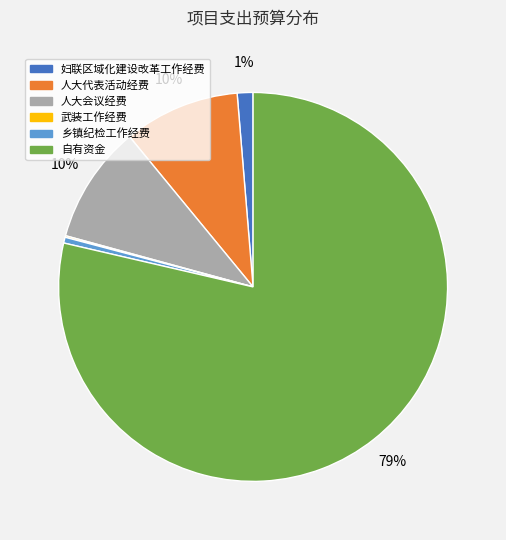

To the nearest percent, what is the average slice percentage?

17%